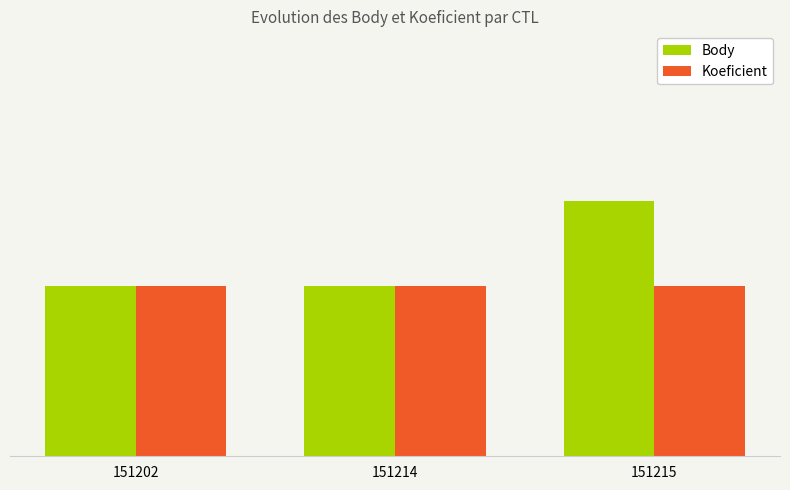

What are all the series names shown in the legend?

Body, Koeficient